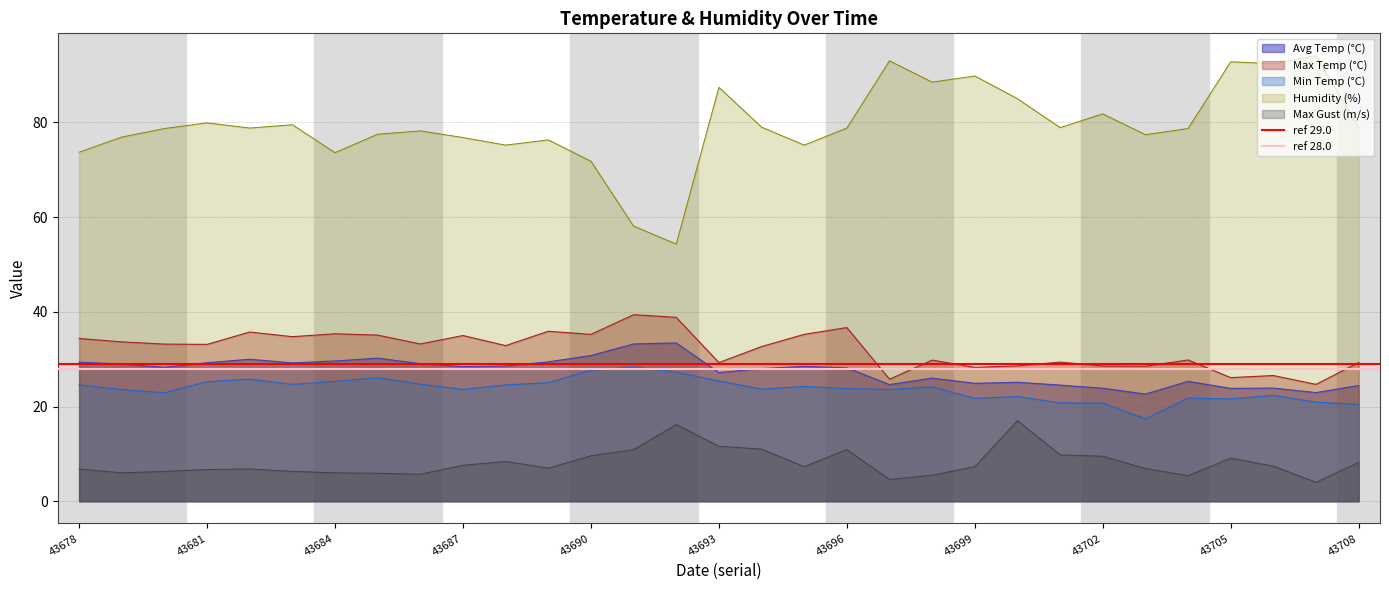

The value of ref 28.0 at 43678 is 28. True or false?

True